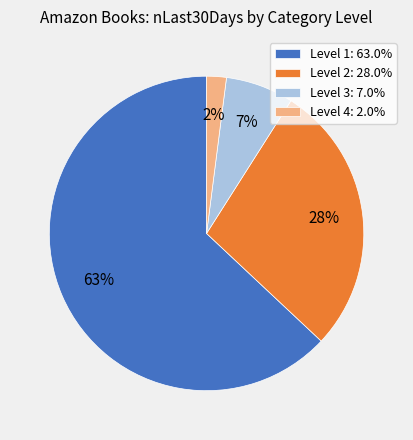

Is there any slice that represents more than half of the pie?

Yes